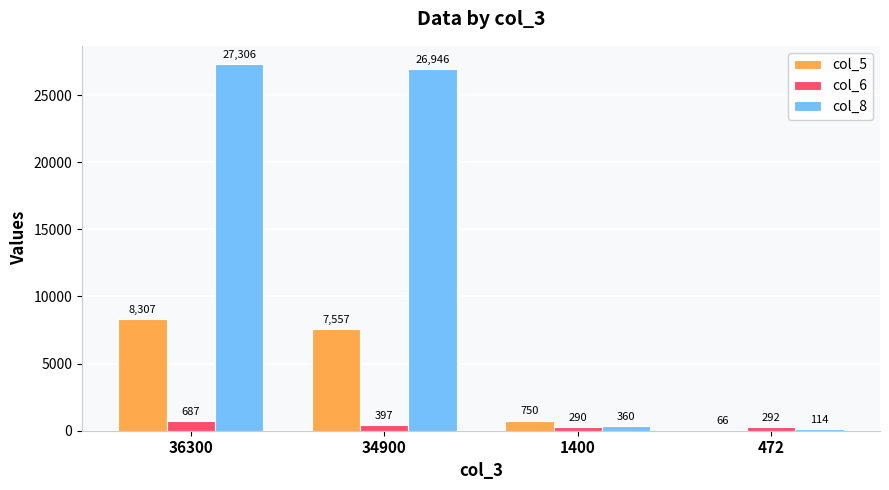

What is the highest value of the col_6 series?

687